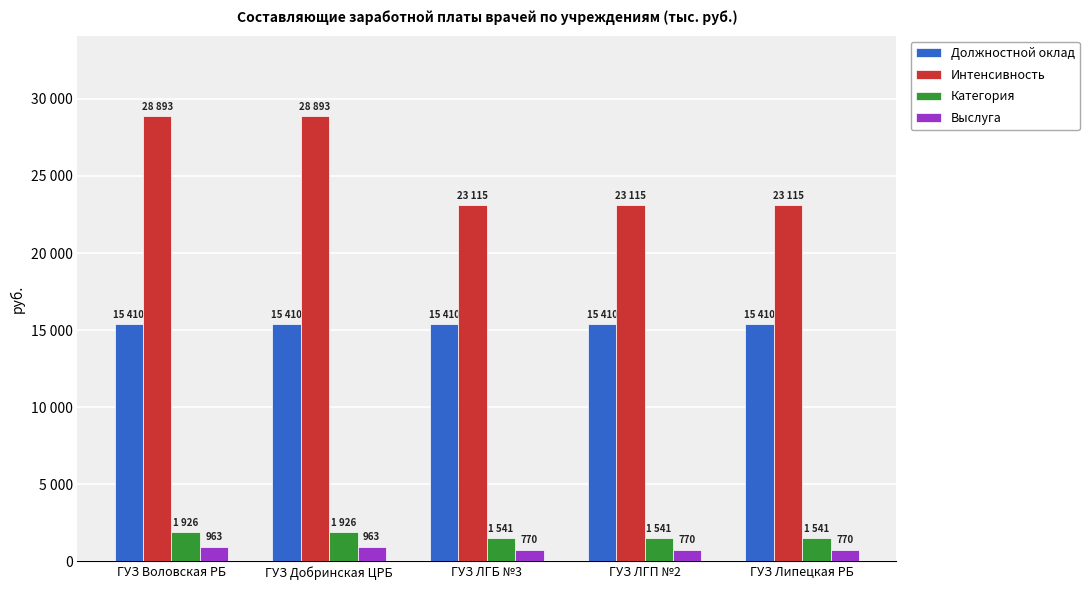

Are the bars horizontal?

No